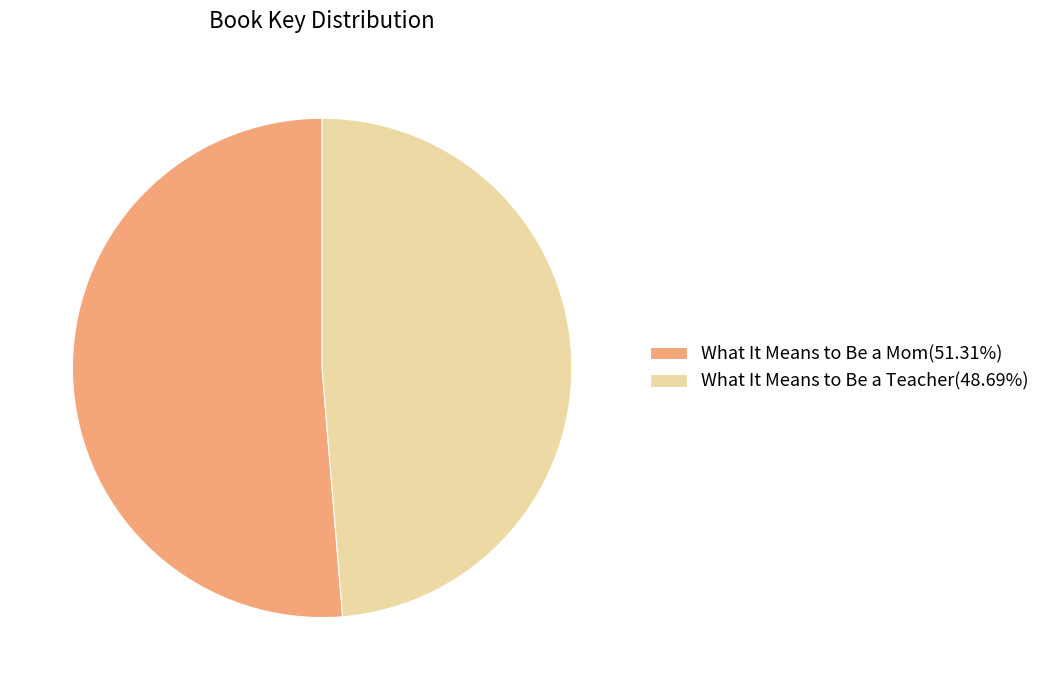

How many slices are in this pie chart?

2